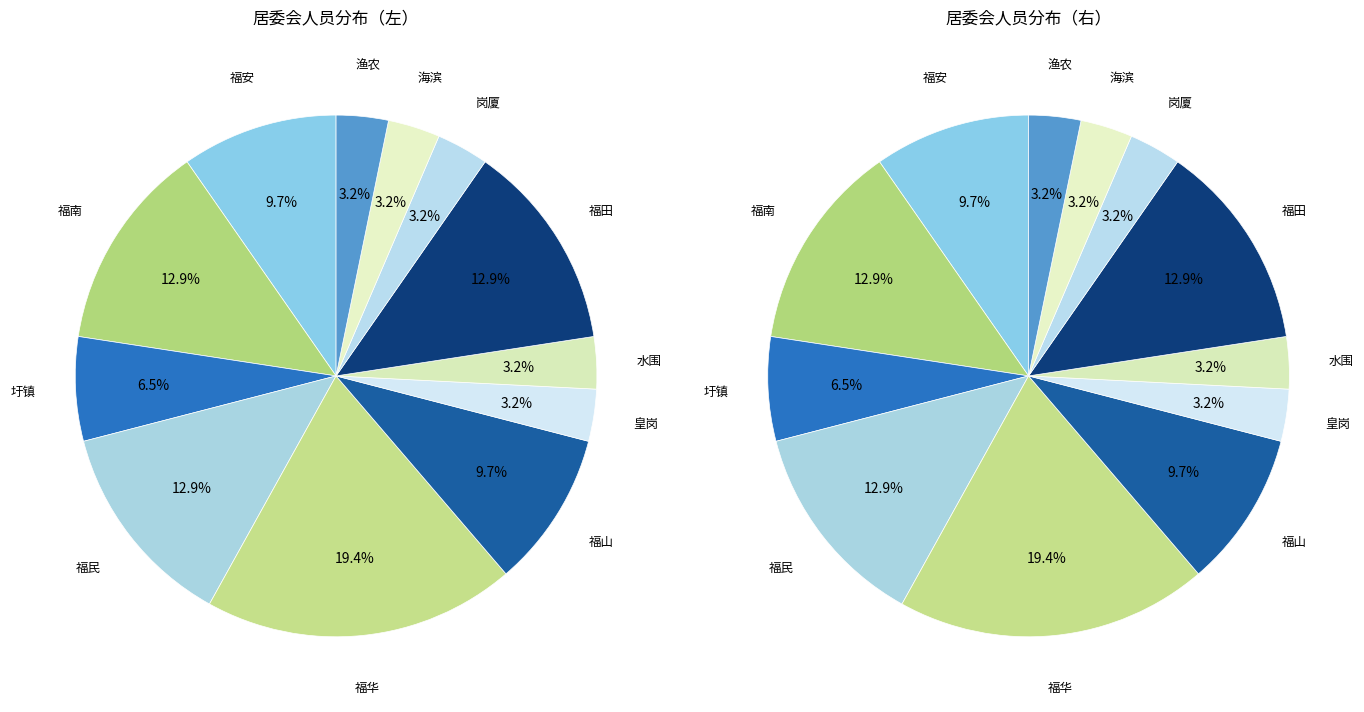

Does 福民 account for over 50% of the chart?

No